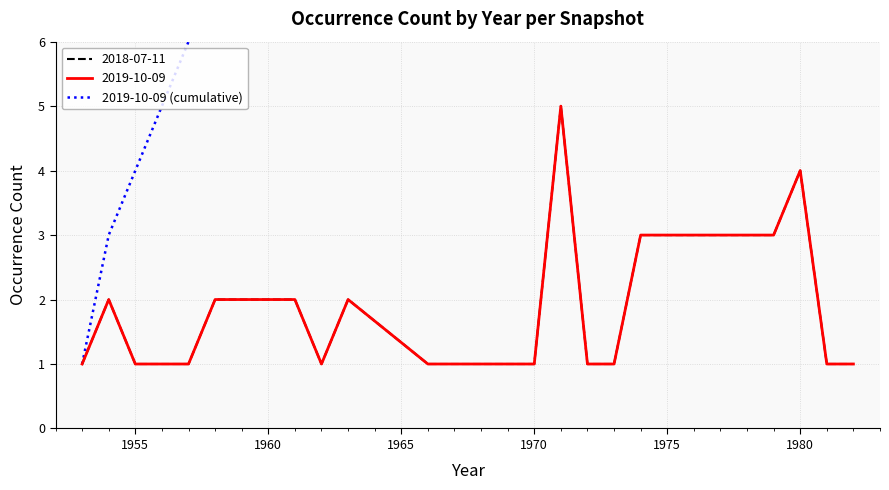

Reading right to left, list all the values displayed in this chart.

43	42	41	37	34	31	28	25	24	23	18	17	16	15	14	13	11	10	8	6	5	4	3	1